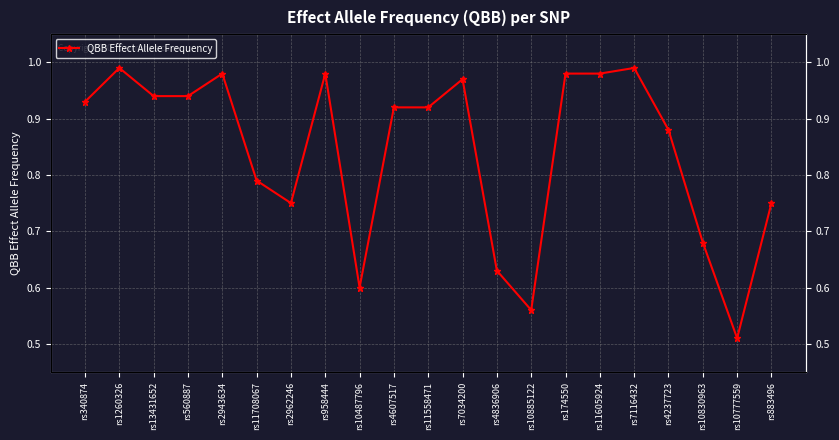

What is the difference between the second highest and second lowest values?

0.4